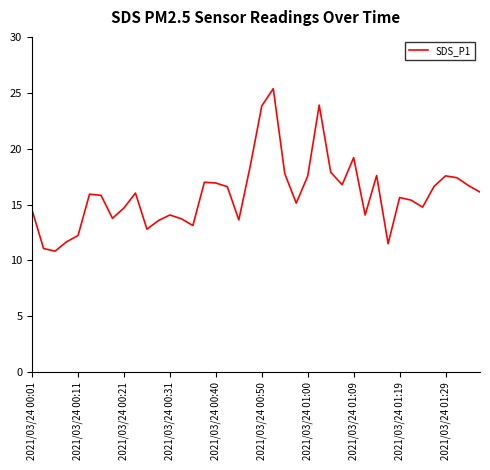

What is the minimum value shown in the chart?

10.8